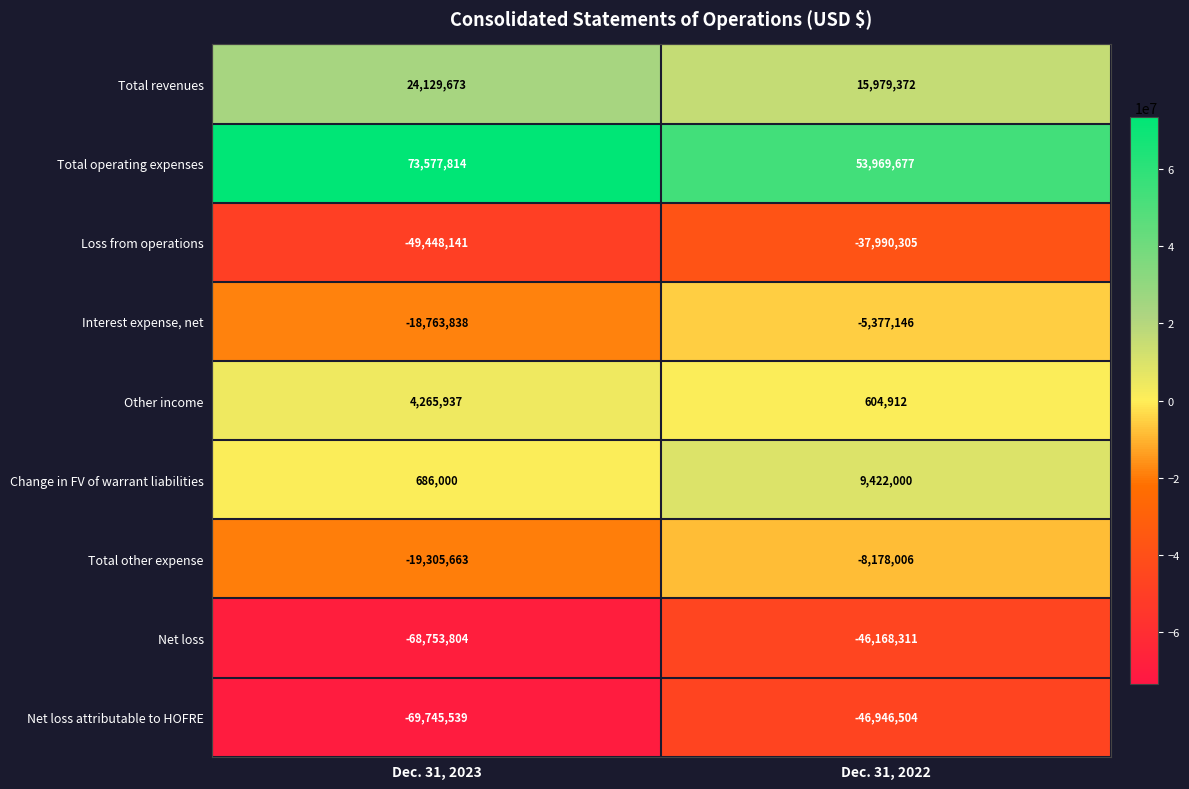

At which category is the sum across all series the highest?

Dec. 31, 2022